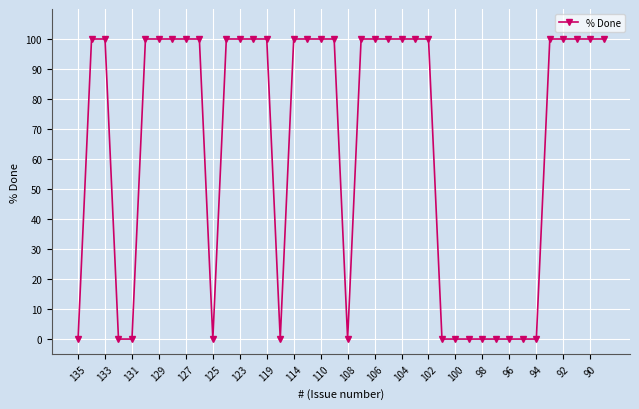

What is the sum of all values?

2600